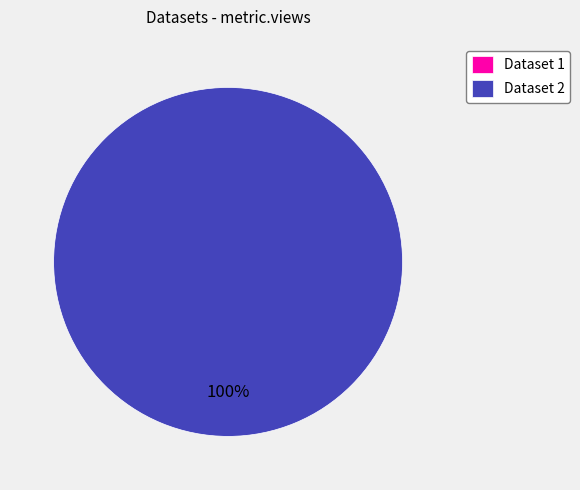

To the nearest percent, what is the average slice percentage?

50%